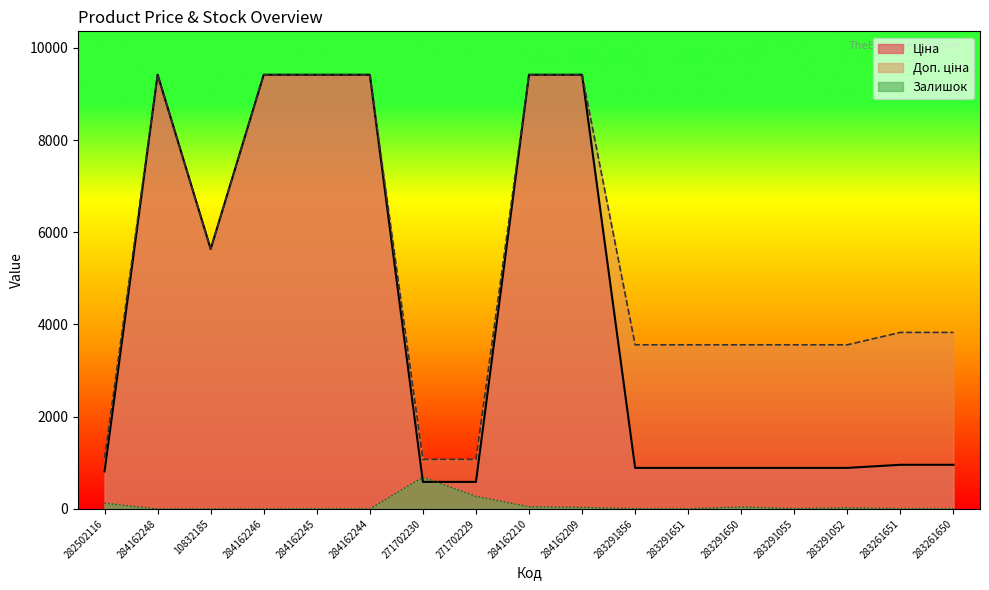

True or false: Доп. ціна and Ціна intersect in this chart.

False